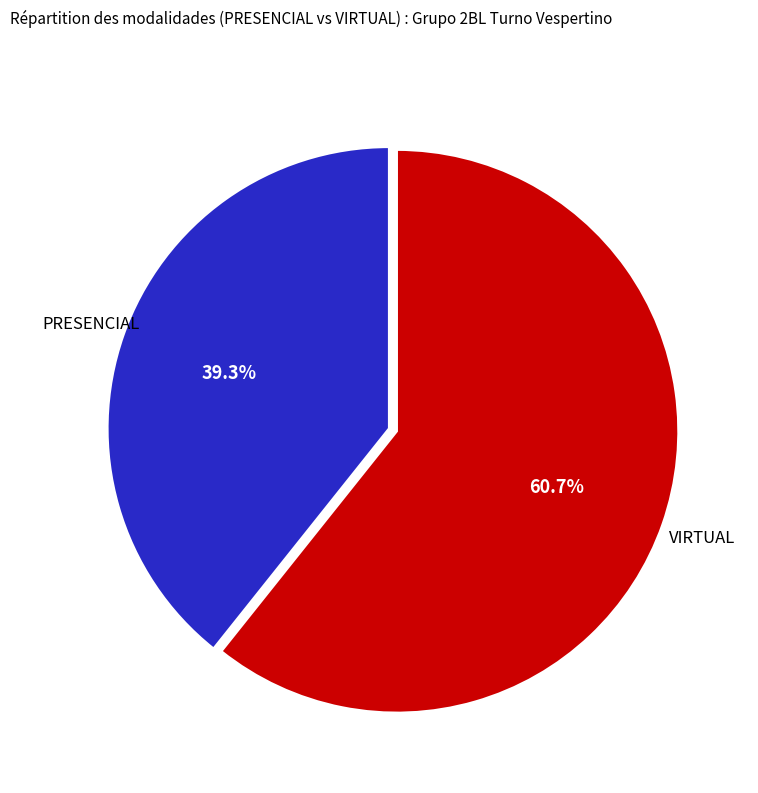

How many slices are in this pie chart?

2